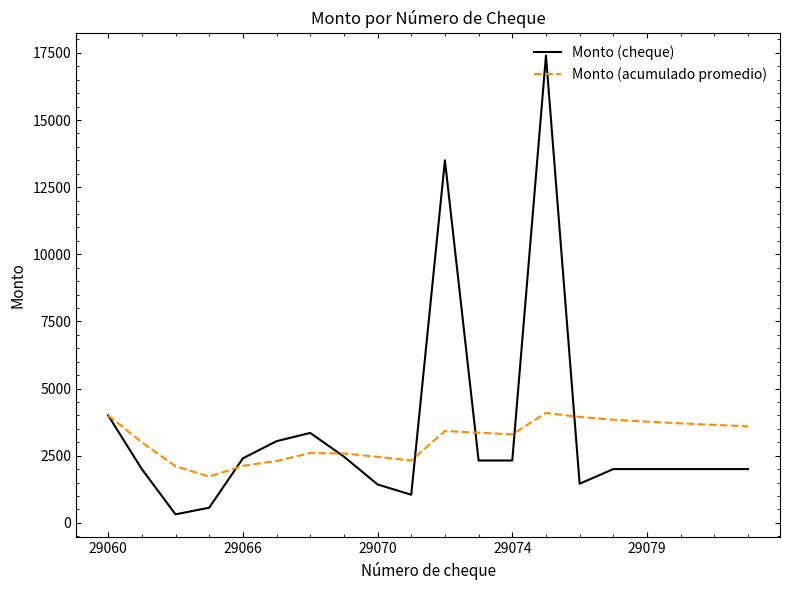

Which series has the largest range (max minus min)?

Monto (cheque)